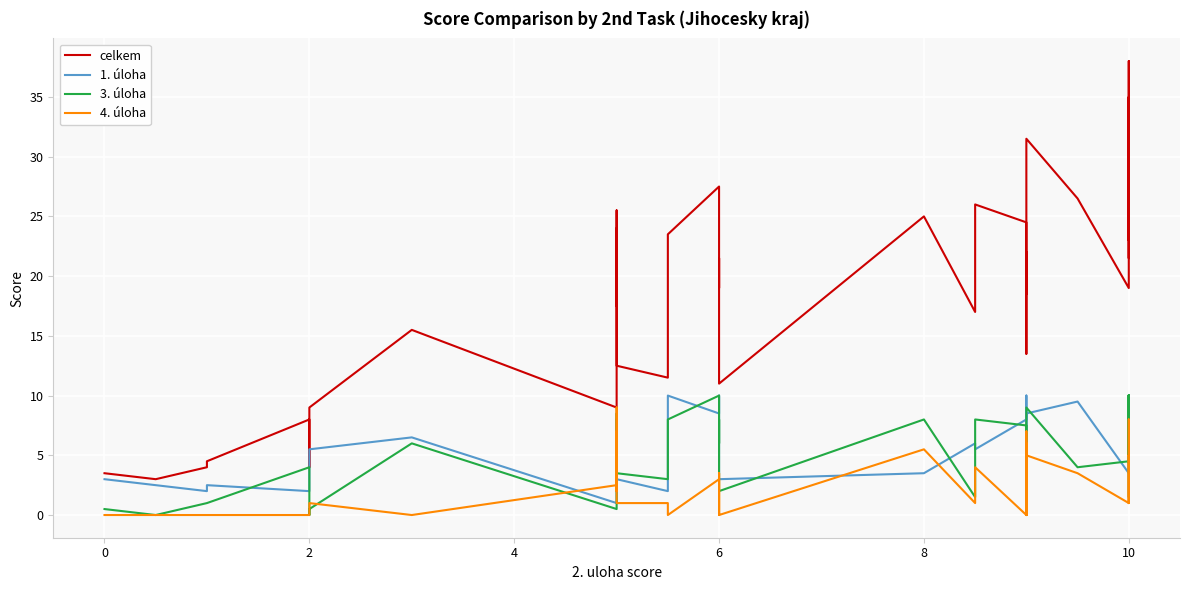

Is the value of celkem at 0 greater than the value of 4. úloha at 30?

No